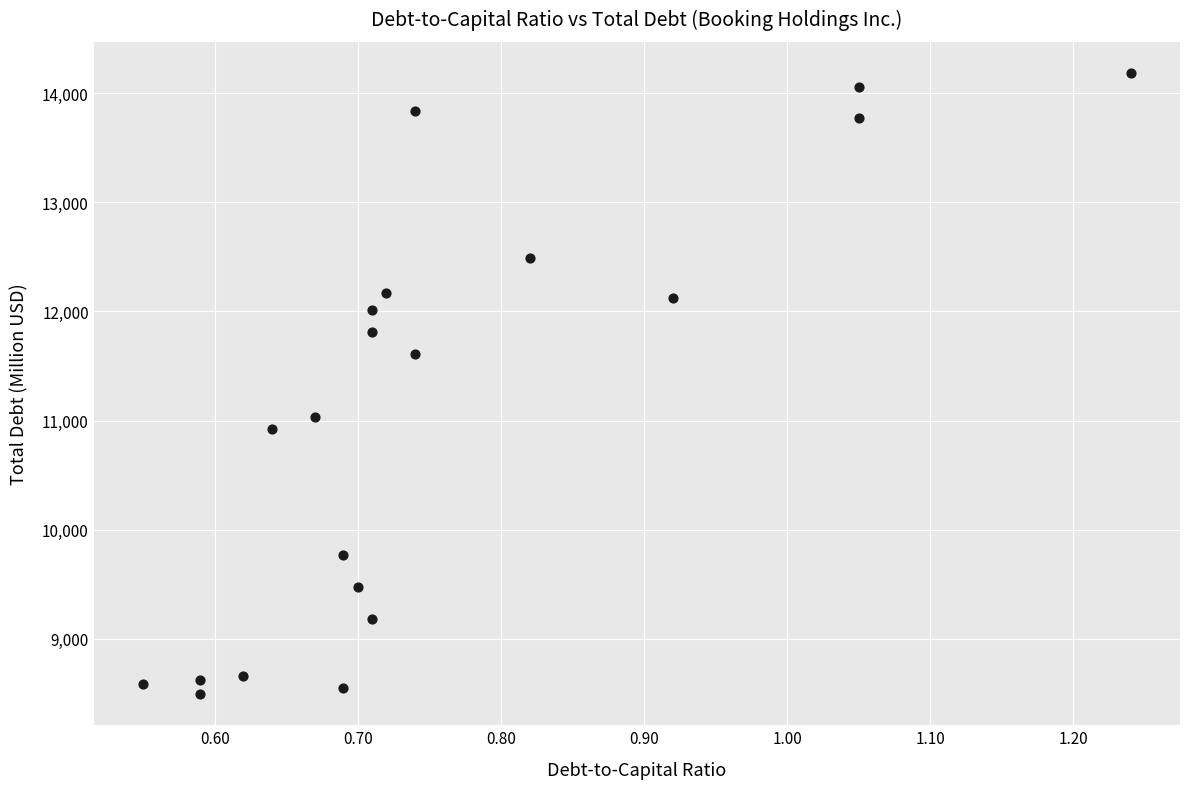

What is the range of Y values (max minus min)?

5690